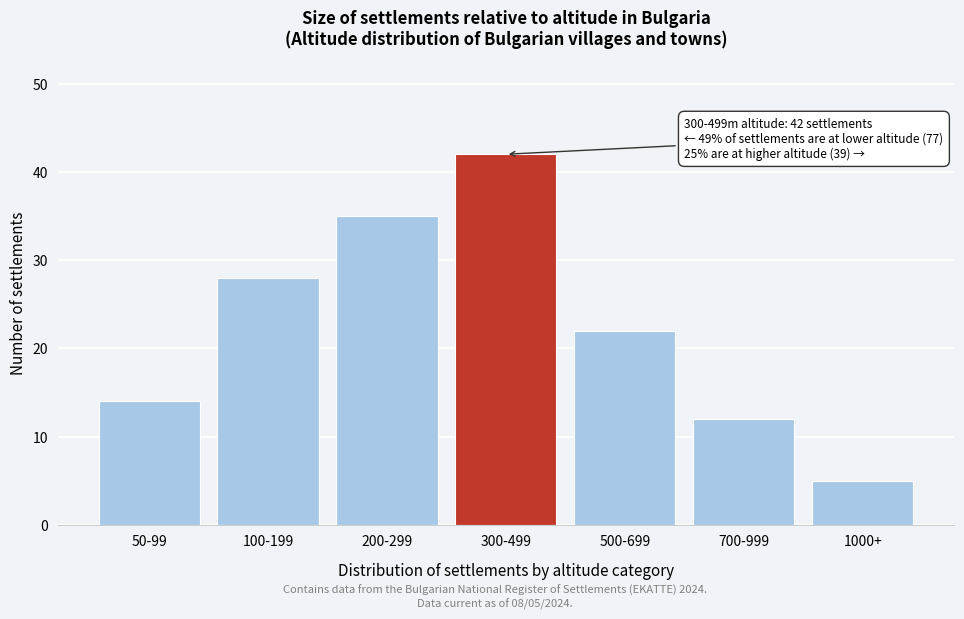

Reading right to left, transcribe all the data shown in this chart.

5	12	22	42	35	28	14